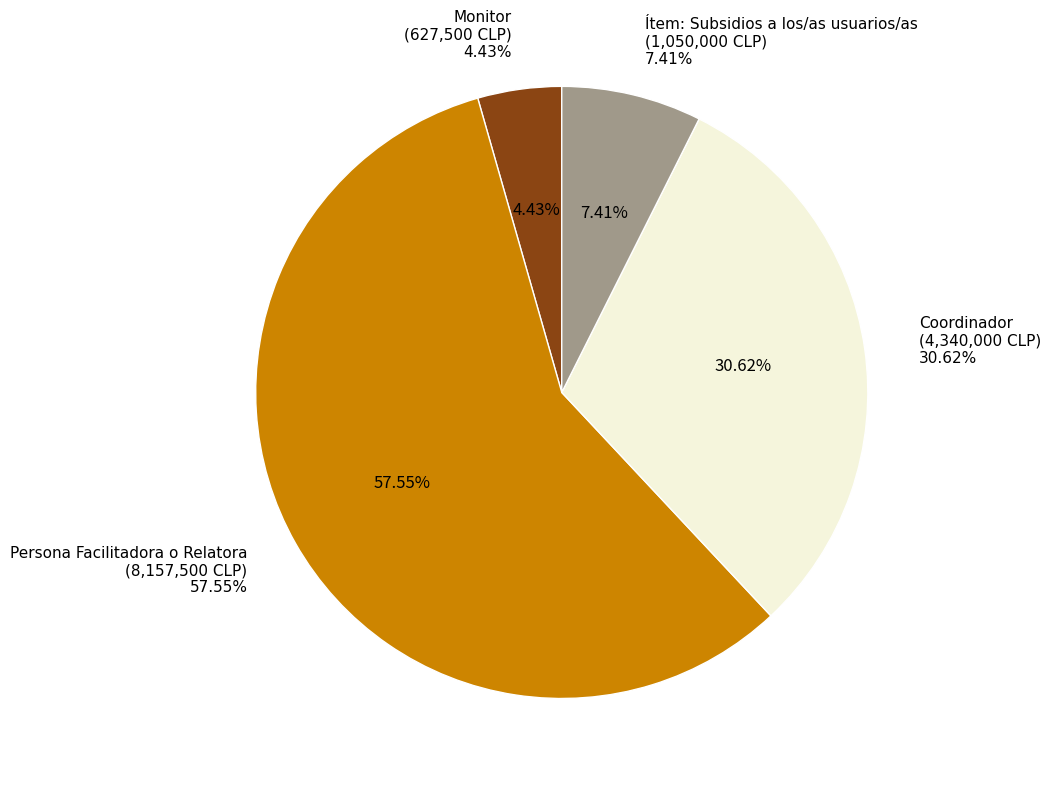

Rank the categories by value from highest to lowest.

Persona Facilitadora o Relatora, Coordinador, Ítem: Subsidios a los/as usuarios/as, Monitor